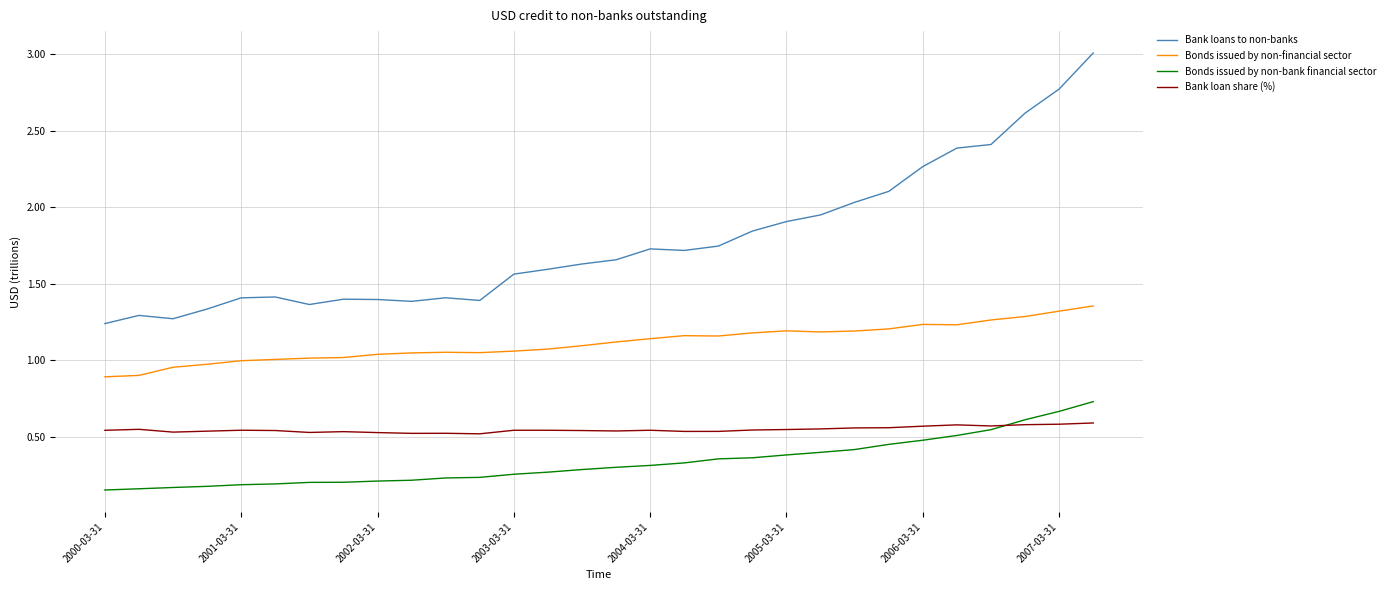

True or false: Bonds issued by non-bank financial sector and Bank loans to non-banks intersect in this chart.

False